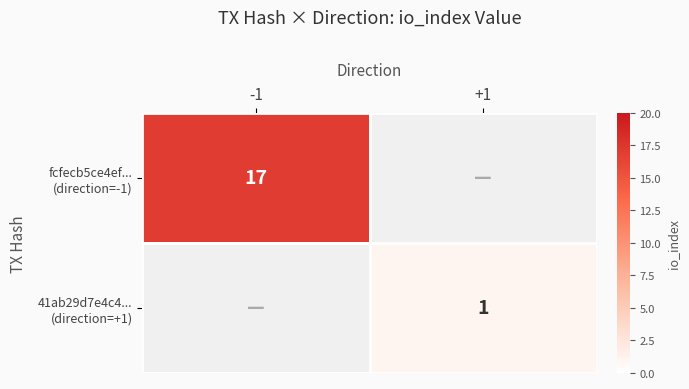

At how many categories does at least one series exceed 16?

1